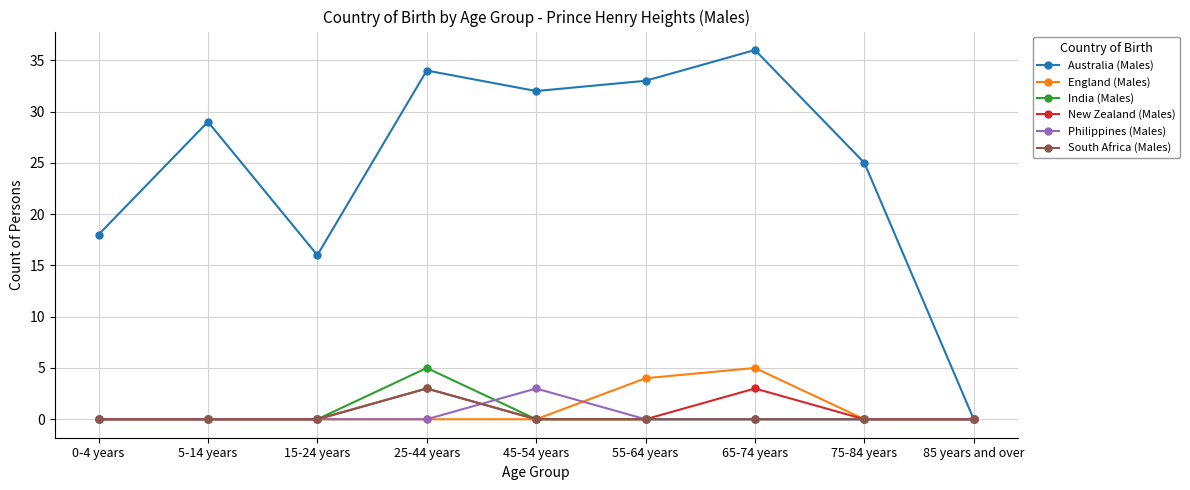

The value of Australia (Males) at 15-24 years is 16. True or false?

True